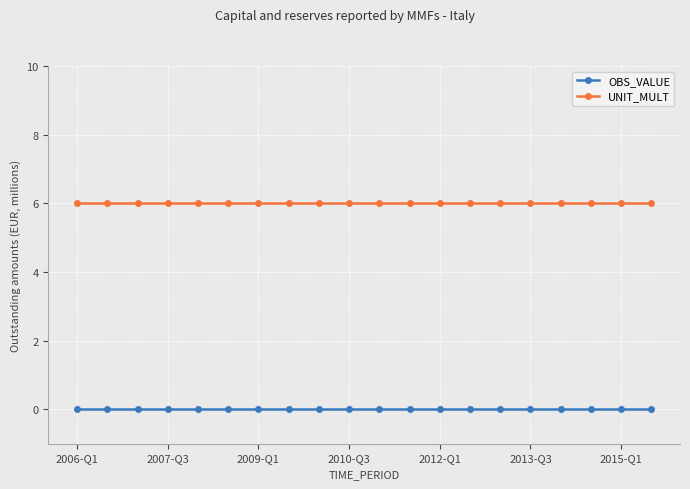

What is the minimum value for UNIT_MULT?

6